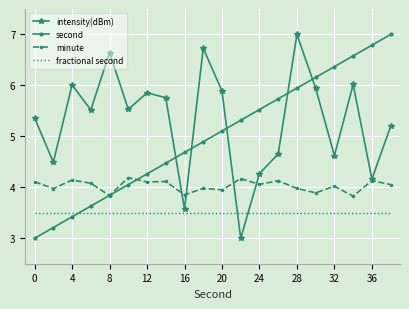

What is the maximum value shown in the chart?

7.0